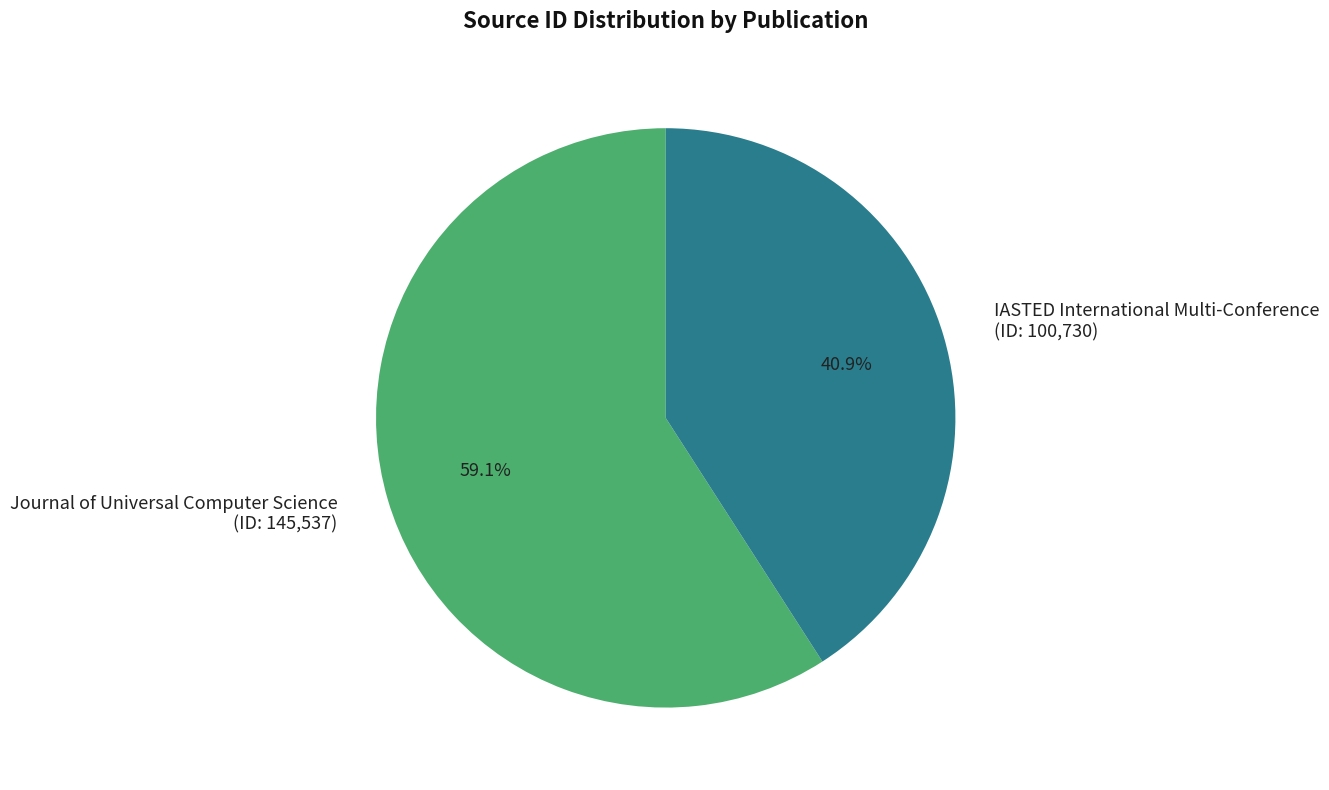

Is it true that Journal of Universal Computer Science is 59% of the pie?

True